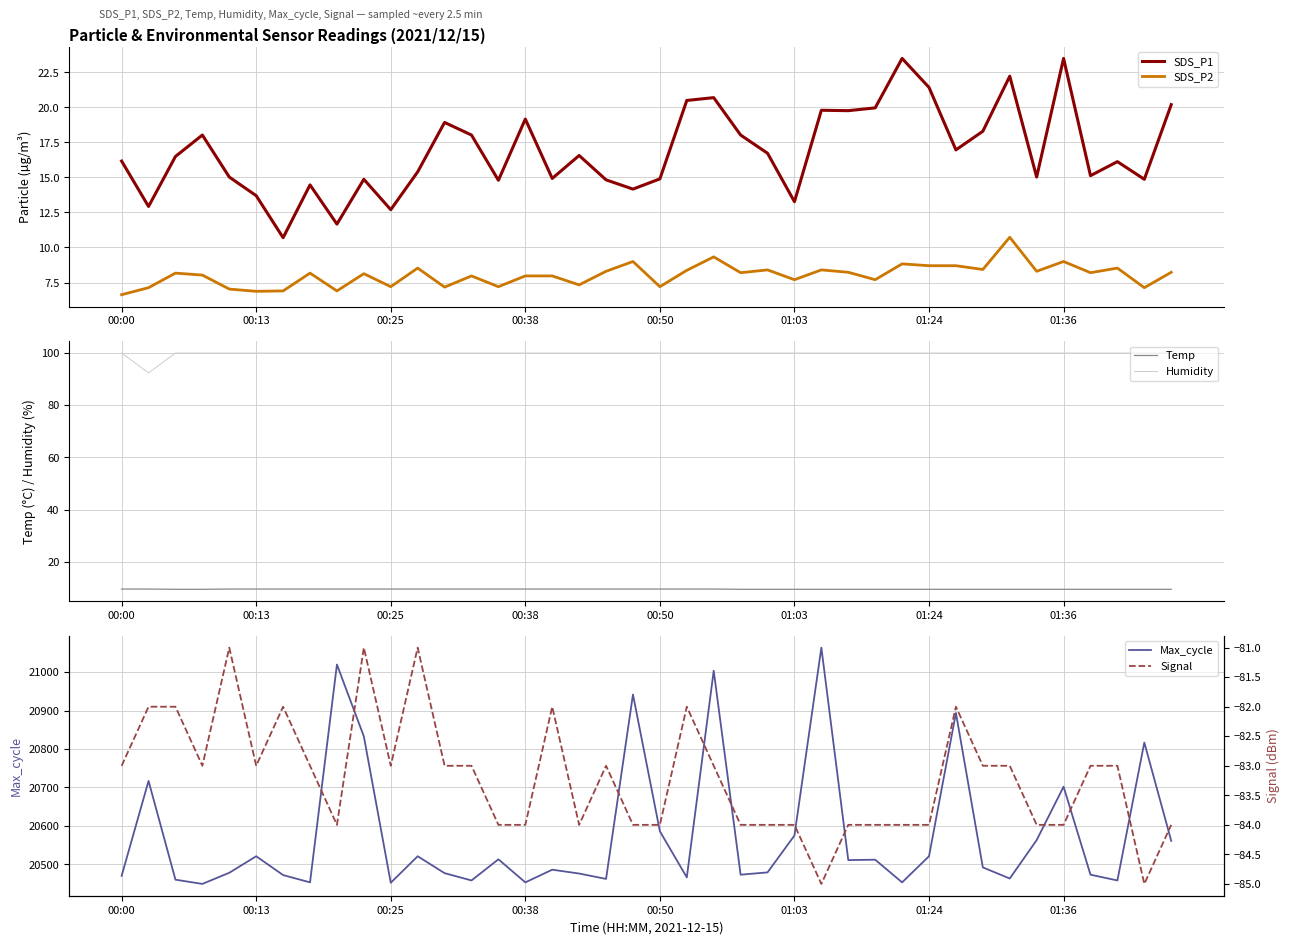

What is the label of the 37th point from the left?

36